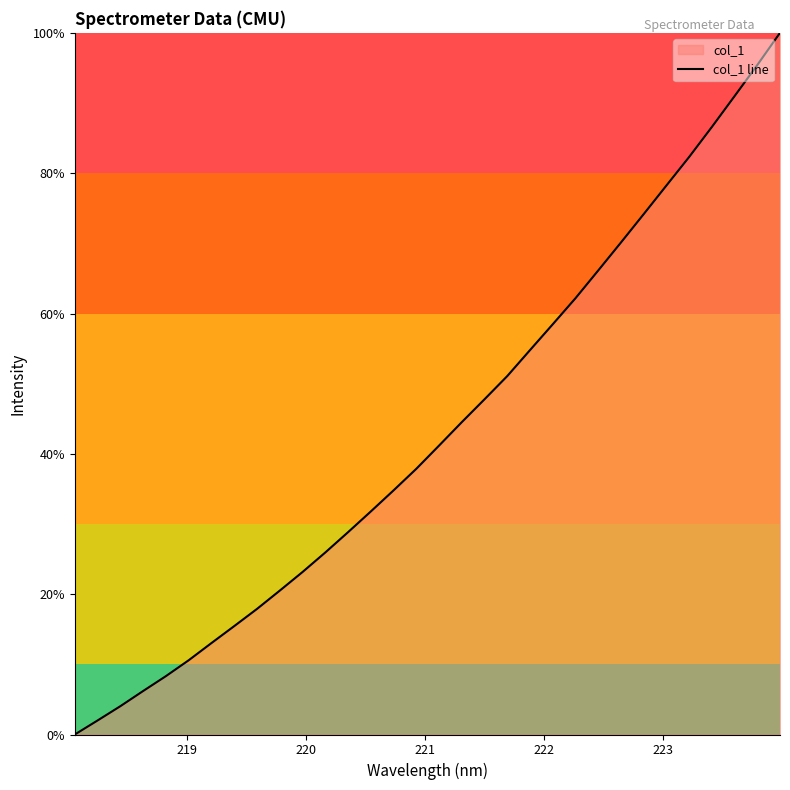

How many data points does each series have?

32